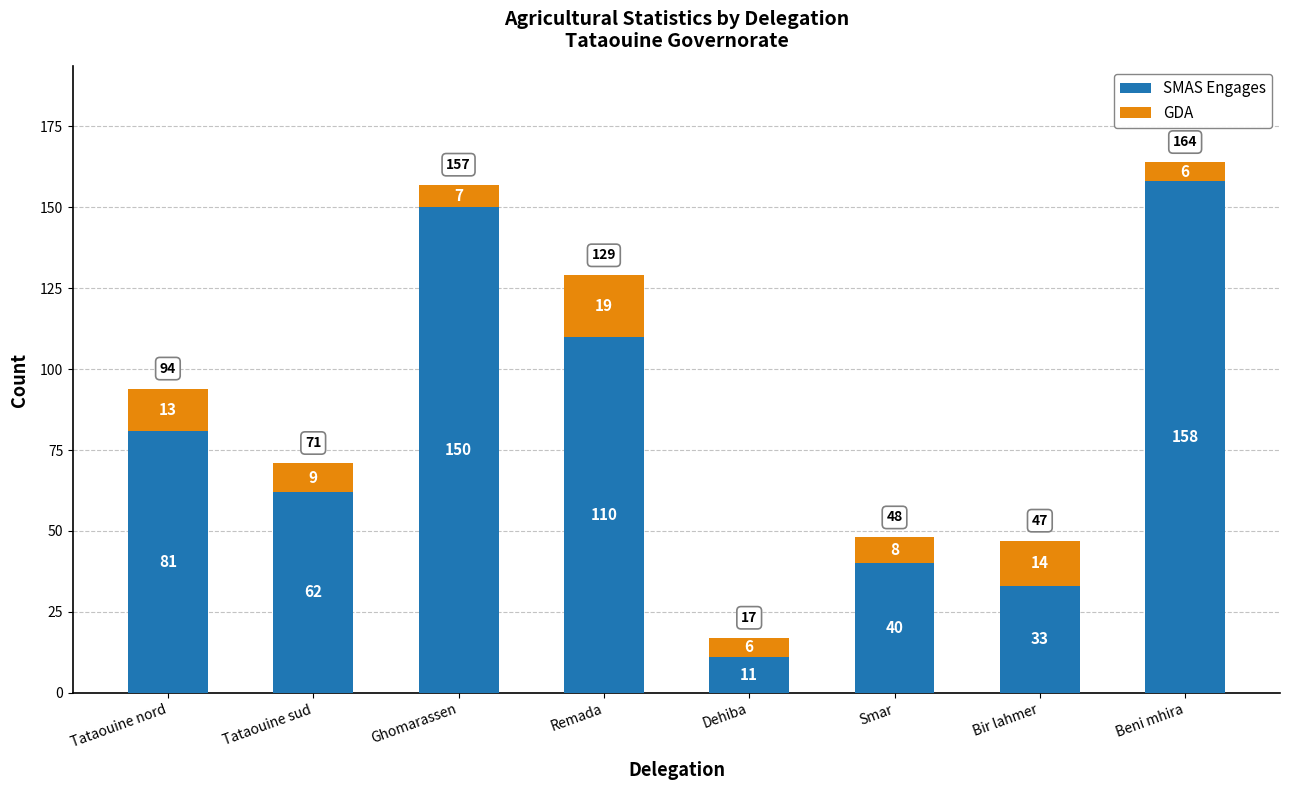

Does the chart contain stacked bars?

Yes